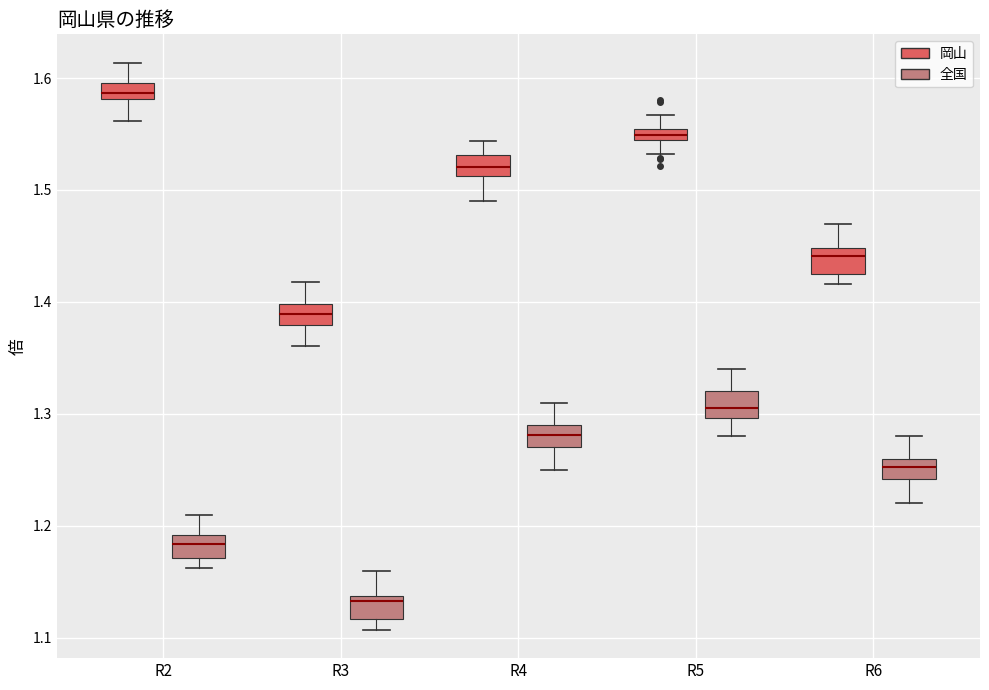

Where is the lower edge of the box for R3 (岡山) on the y-axis? The values are not printed on the chart, so give them approximately, as read against the axis.

1.38